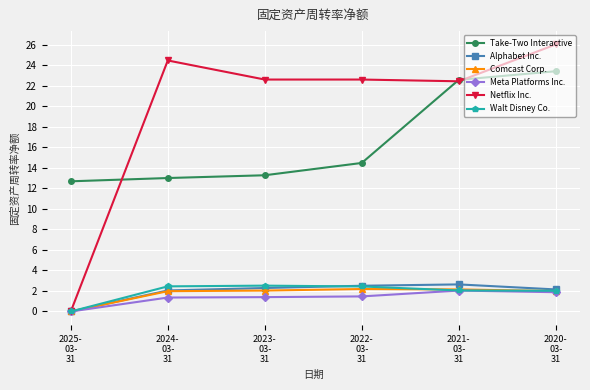

What position from the right is 2024-
03-
31?

5